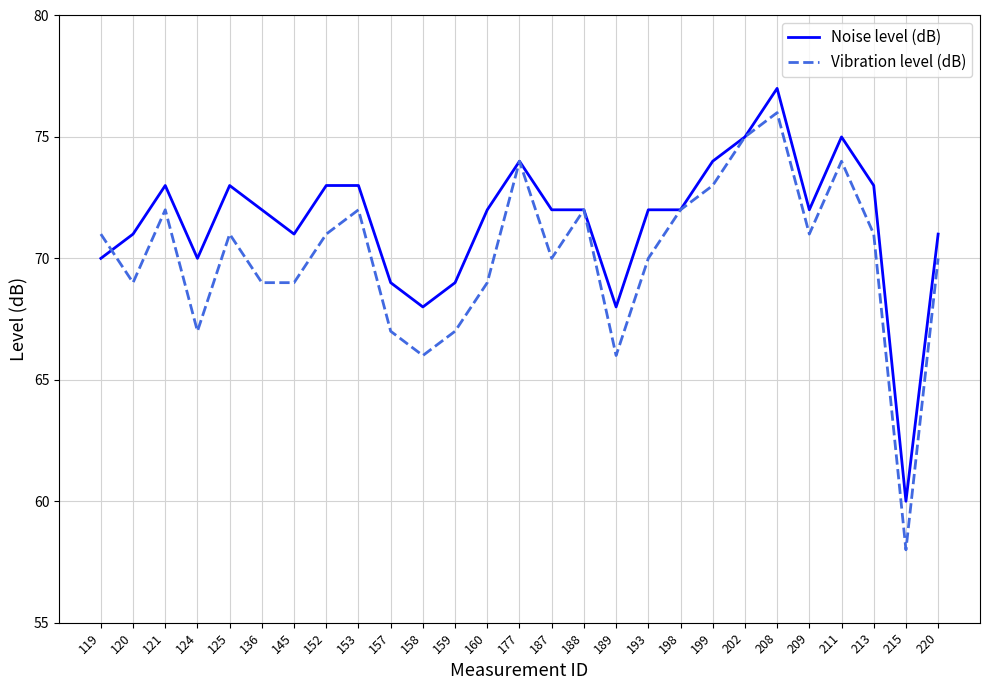

What is the average value of the Vibration level (dB) series?

70